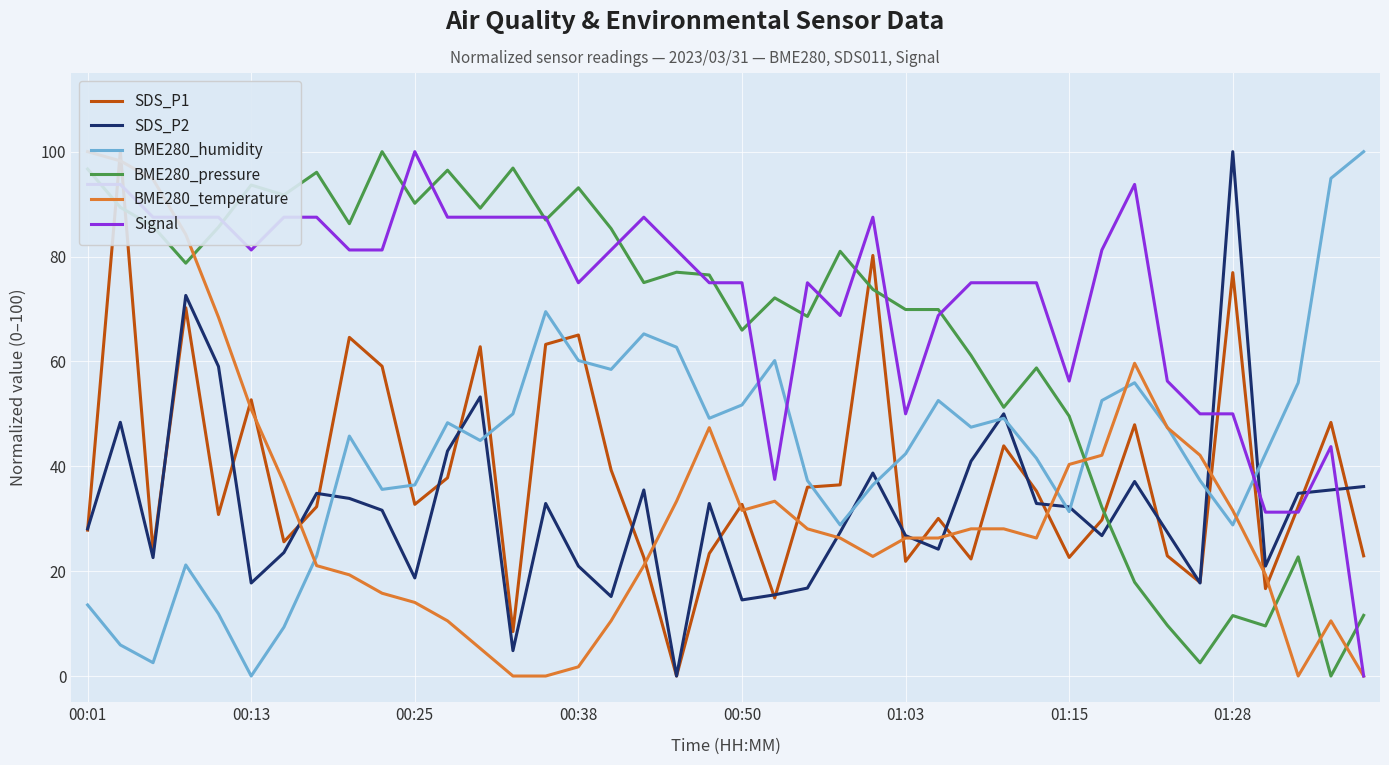

What is the difference between the maximum and minimum values in the SDS_P2 series?

100.0